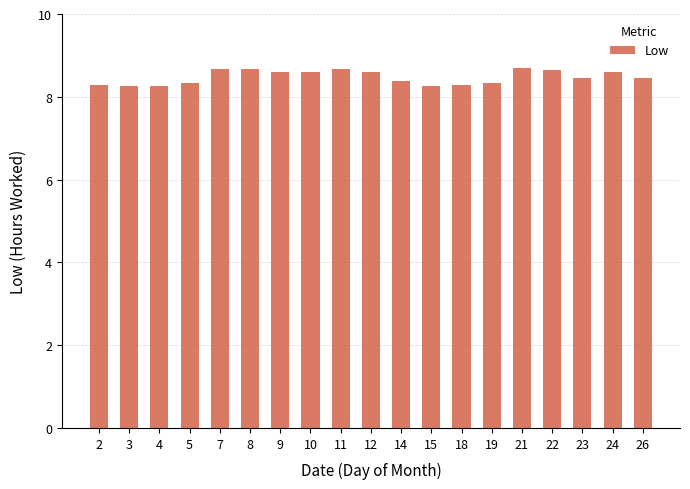

The chart shows a value of 2.7 at 9. True or false?

False